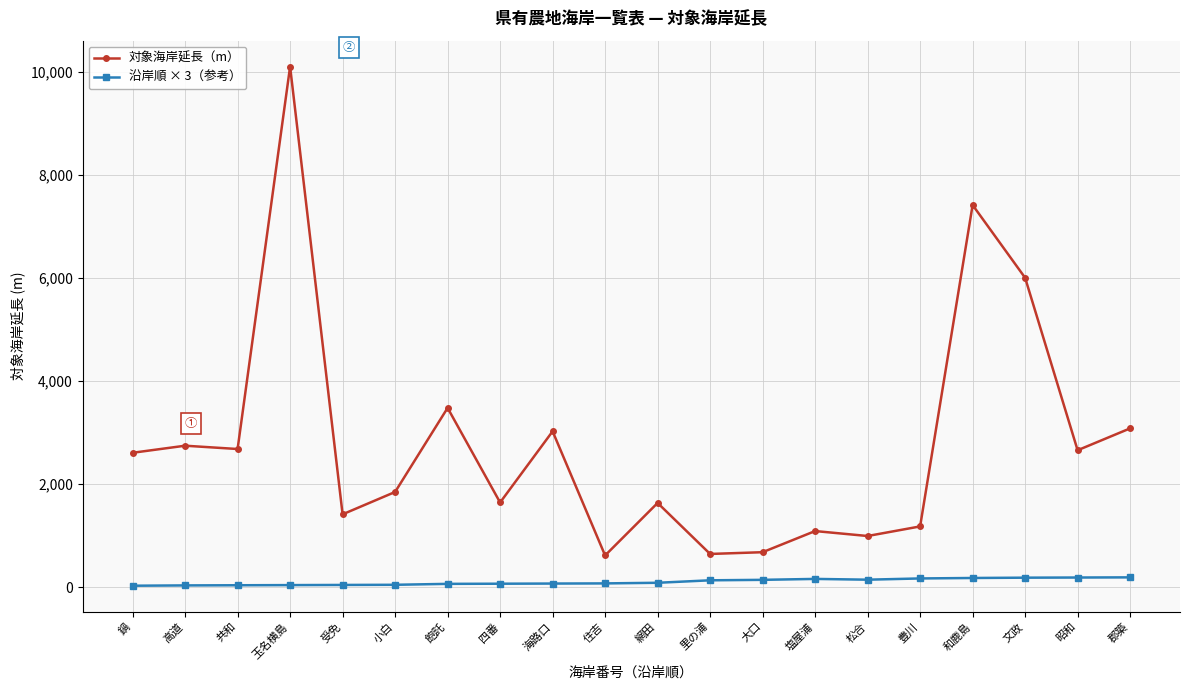

True or false: 沿岸順 × 3（参考） and 対象海岸延長（m） cross at least once.

False